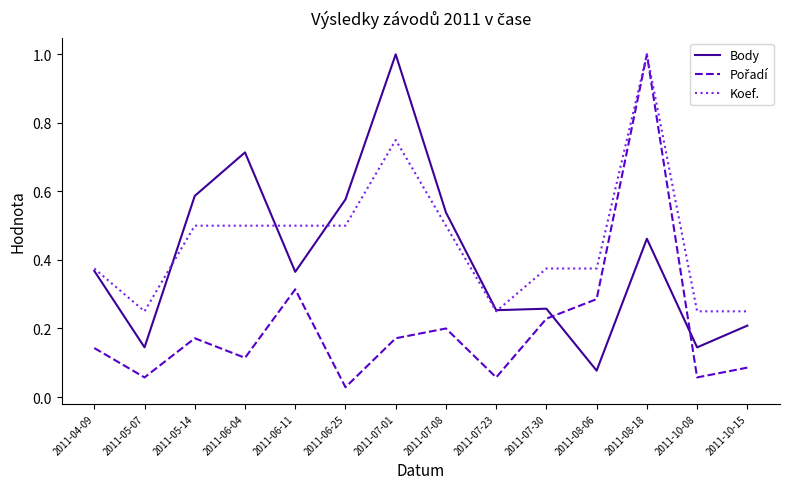

How many categories are shown in the chart?

14